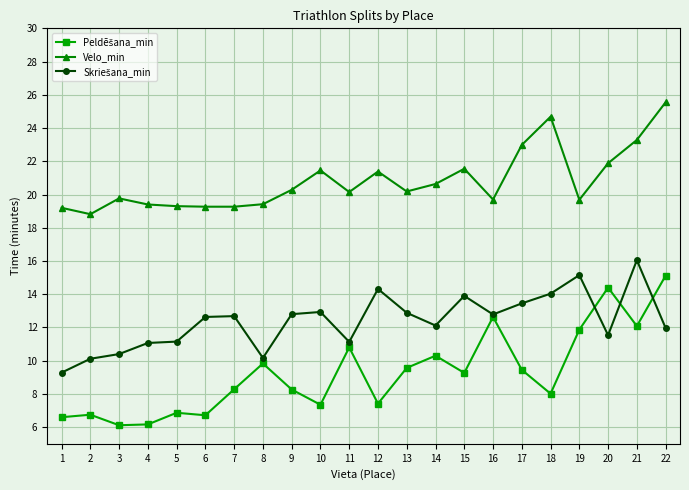

The Velo_min series shows 4.3 at 1. True or false?

False